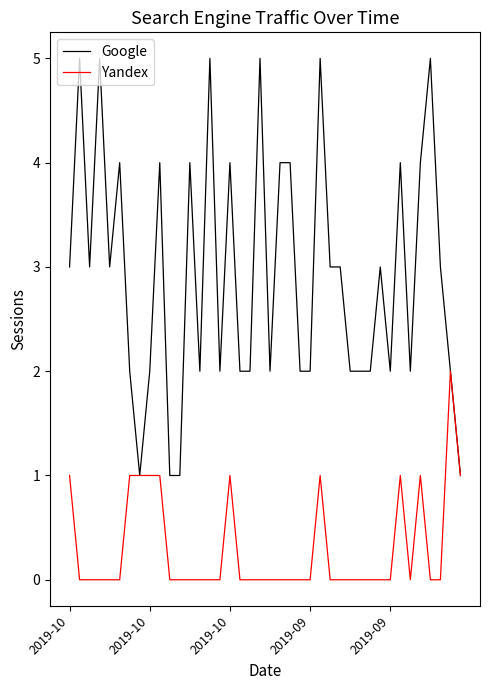

Rank the series by their average value, from lowest to highest.

Yandex, Google